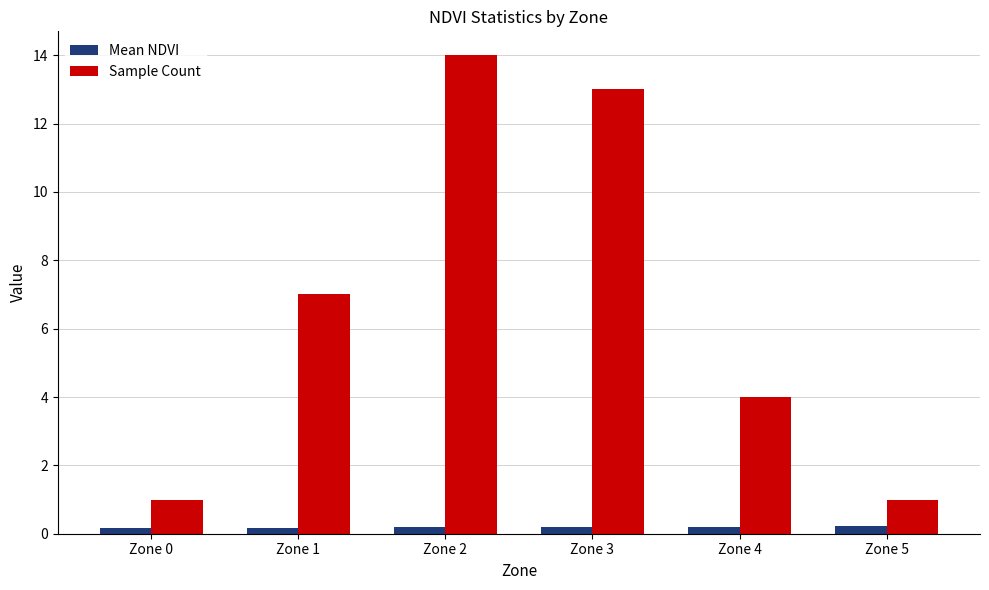

What is the greatest value displayed?

14.0